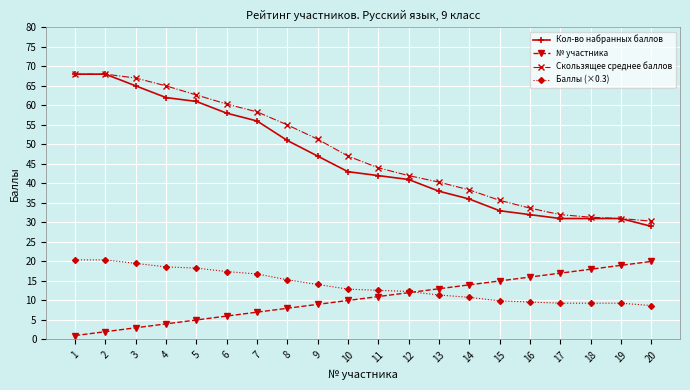

What is the value of the Баллы (×0.3) point at the 16th from the left?

9.6